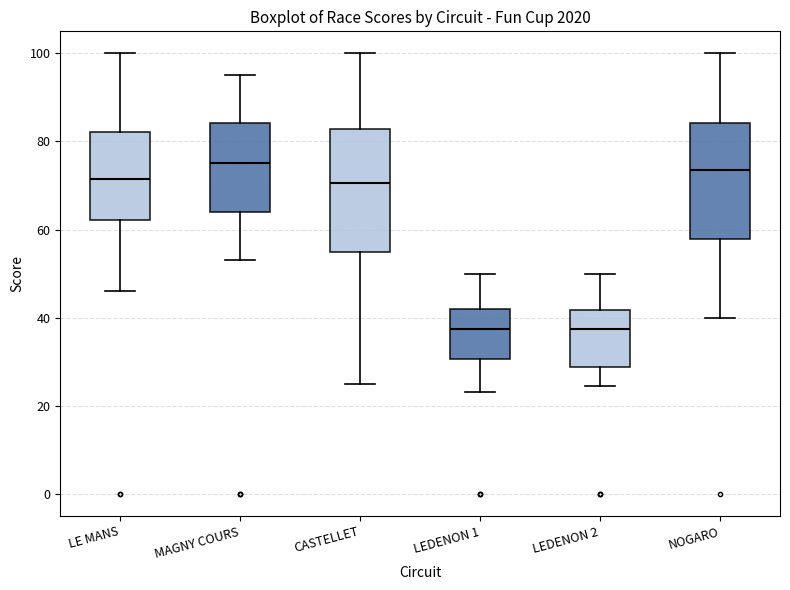

Reading left to right, transcribe this box plot: for each box, give where its median line is, the range the box spans, and where its two whiskers end, as read against the y-axis. The values are not printed on the chart, so give them approximately, as read against the axis.

LE MANS: median 72, box 62 to 82, whiskers 46 to 100
MAGNY COURS: median 76, box 64 to 84, whiskers 54 to 96
CASTELLET: median 70, box 56 to 82, whiskers 26 to 100
LEDENON 1: median 38, box 30 to 42, whiskers 24 to 50
LEDENON 2: median 38, box 28 to 42, whiskers 24 to 50
NOGARO: median 74, box 58 to 84, whiskers 40 to 100